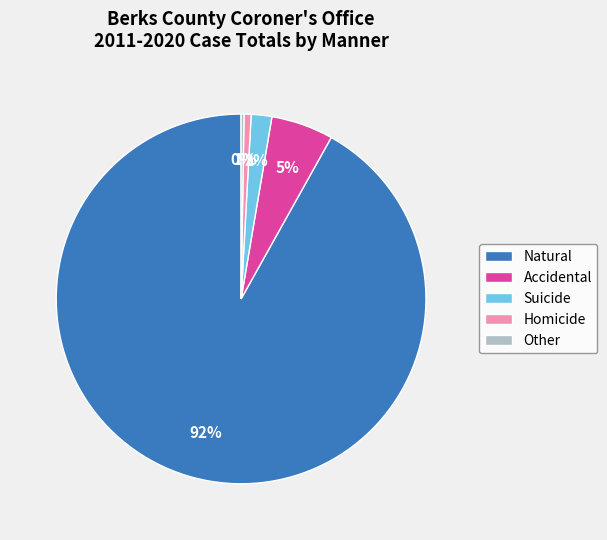

Is Suicide the majority of the pie?

No